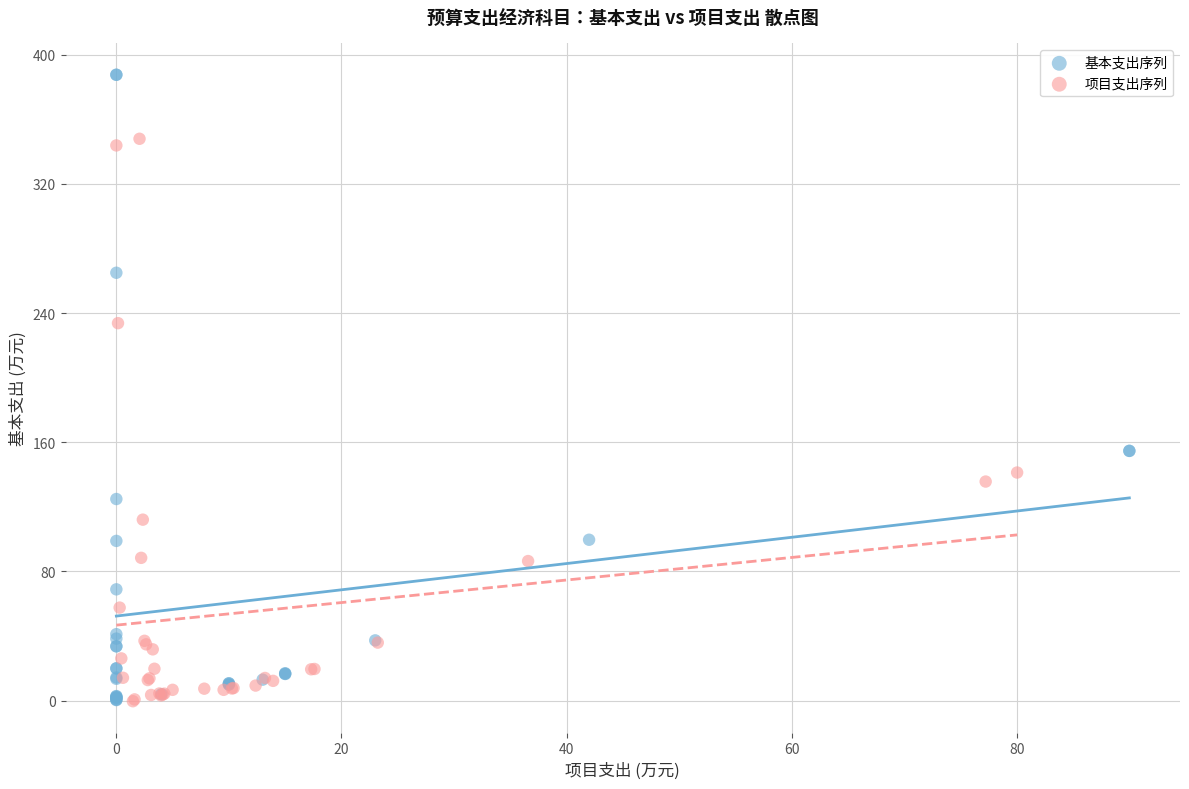

What are all the series names shown in the legend?

基本支出序列, 项目支出序列